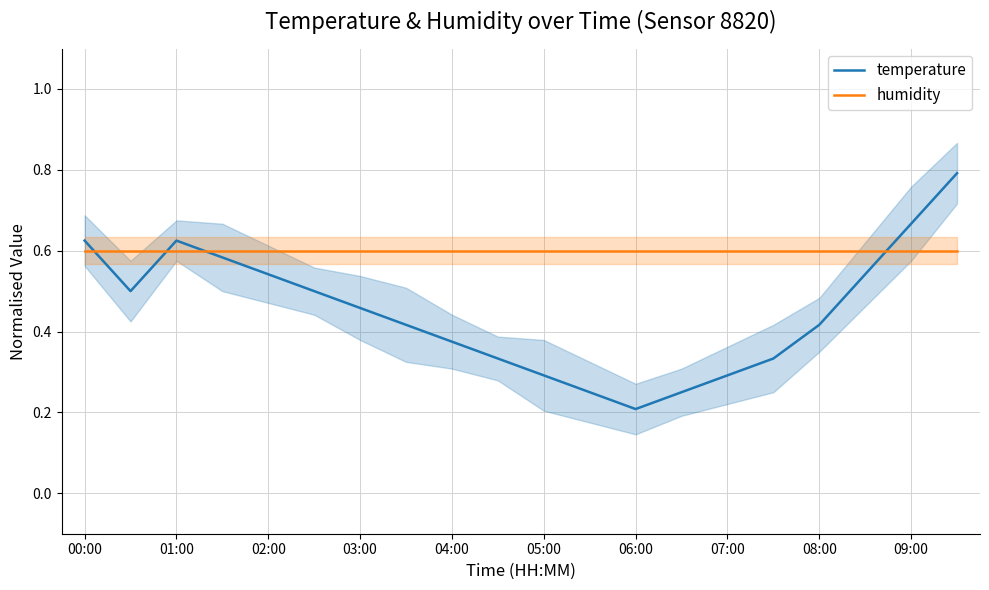

What is the greatest value displayed?

0.8